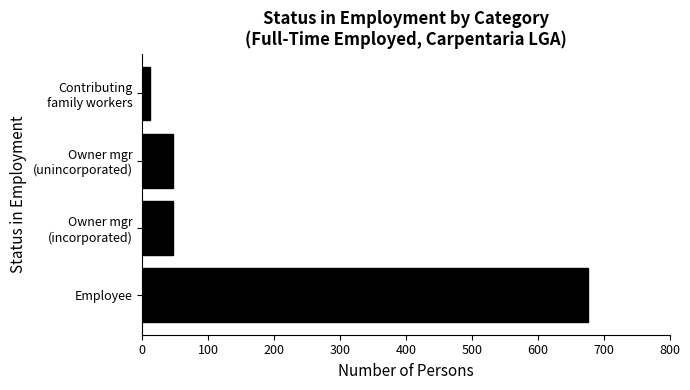

What is the difference between the second highest and minimum values?

36